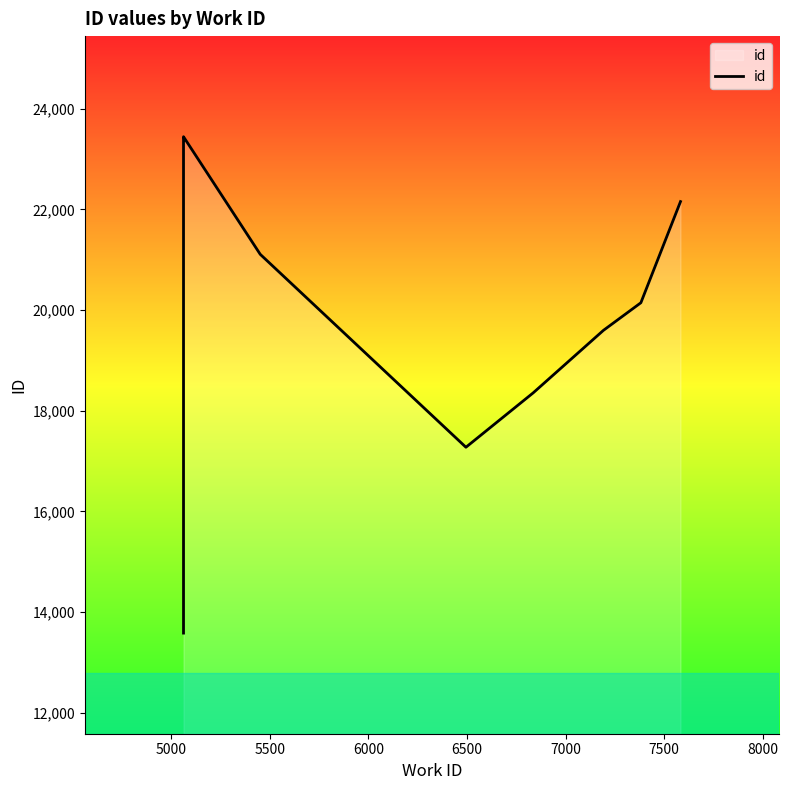

What is the value of the 2nd point from the left?

13649